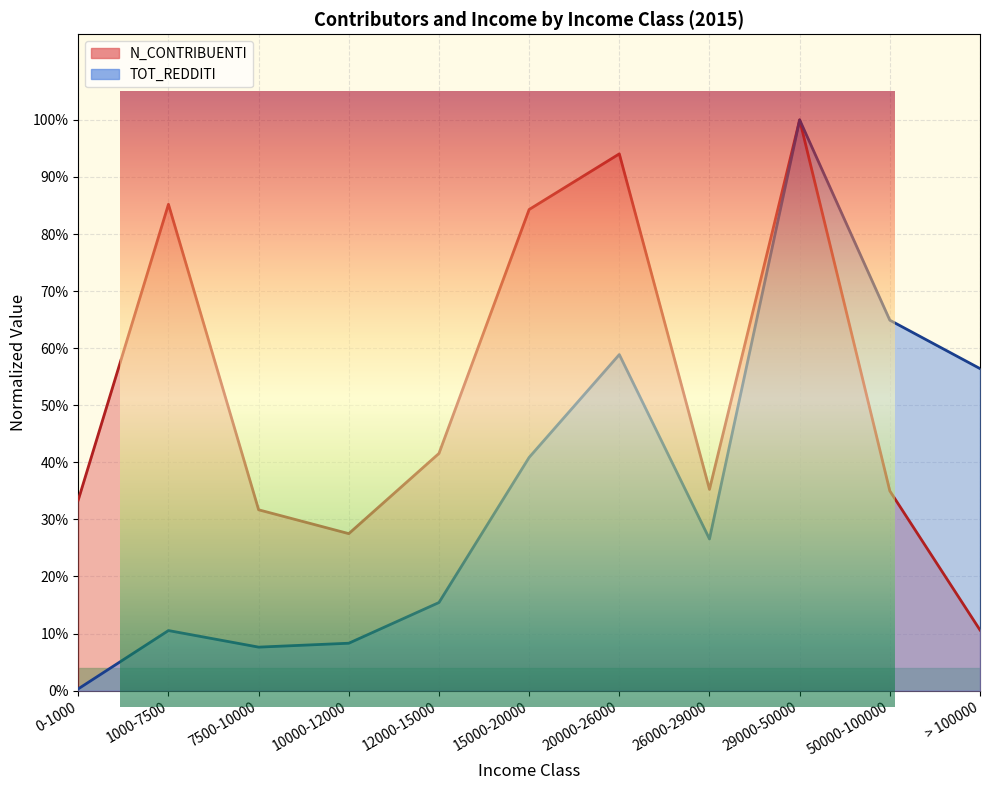

What is the value of the N_CONTRIBUENTI point at the 9th from the left?

1.0